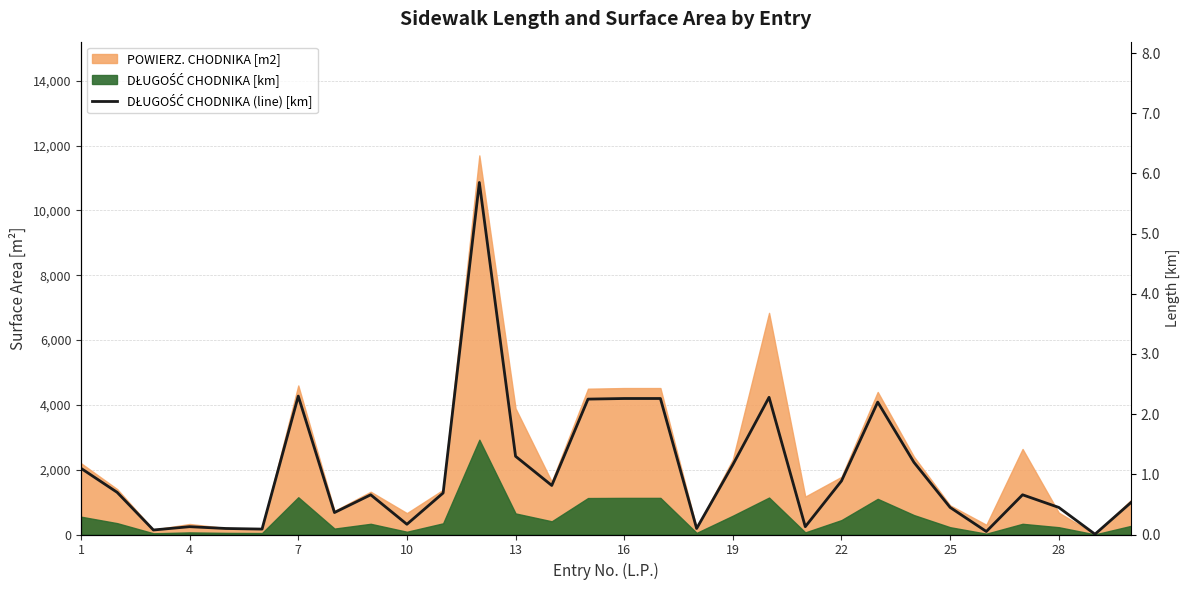

True or false: the data shows 0.8 at 28.

False